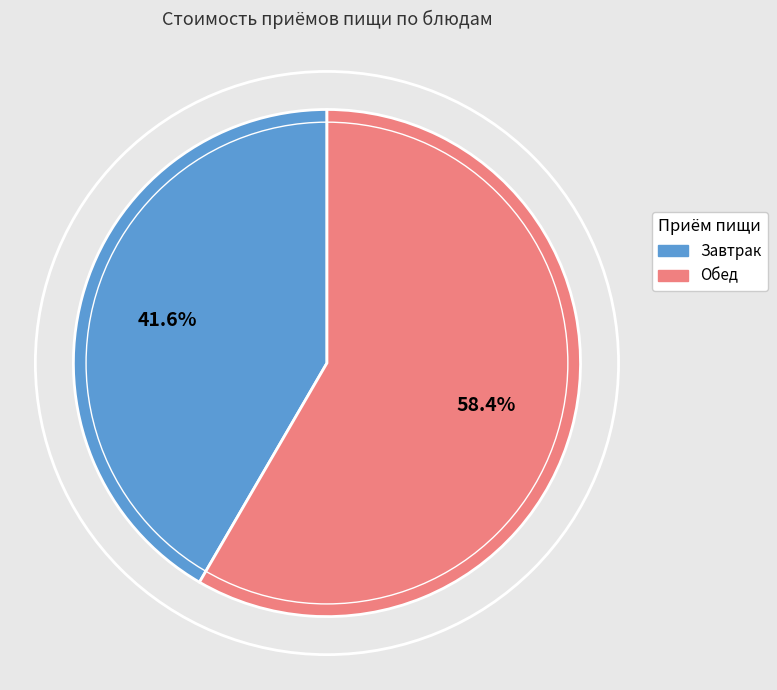

Which category has the biggest portion of the pie?

Обед